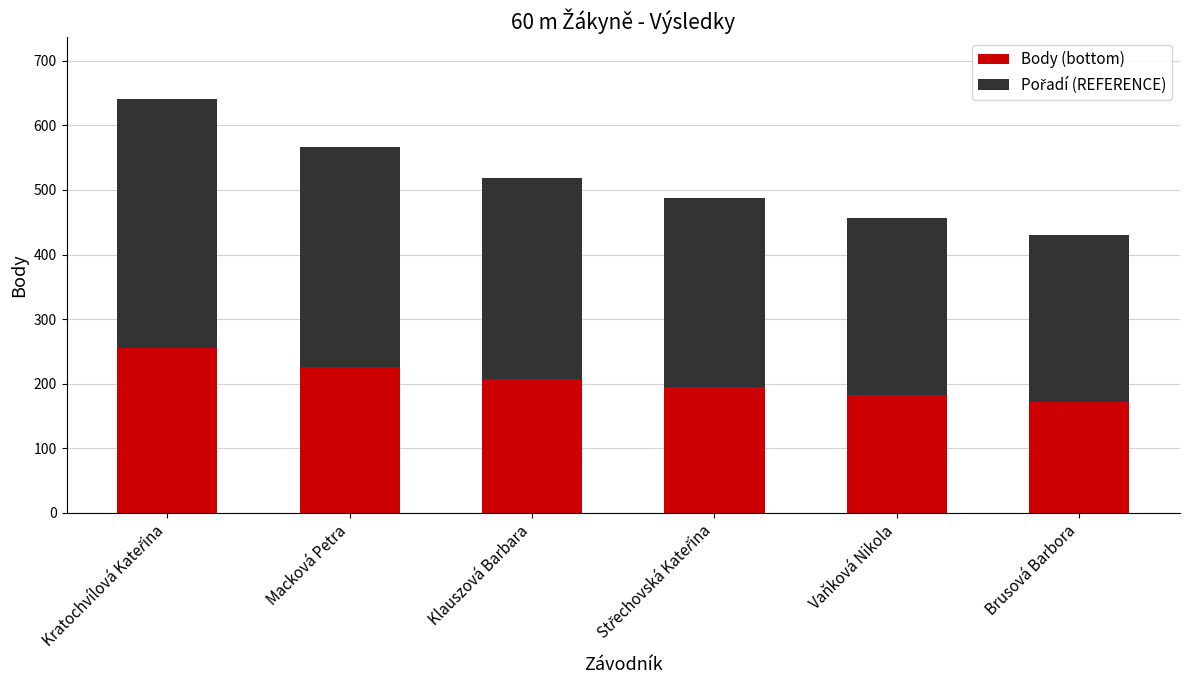

True or false: Body (bottom) has a value of 116.7 at Macková Petra.

False